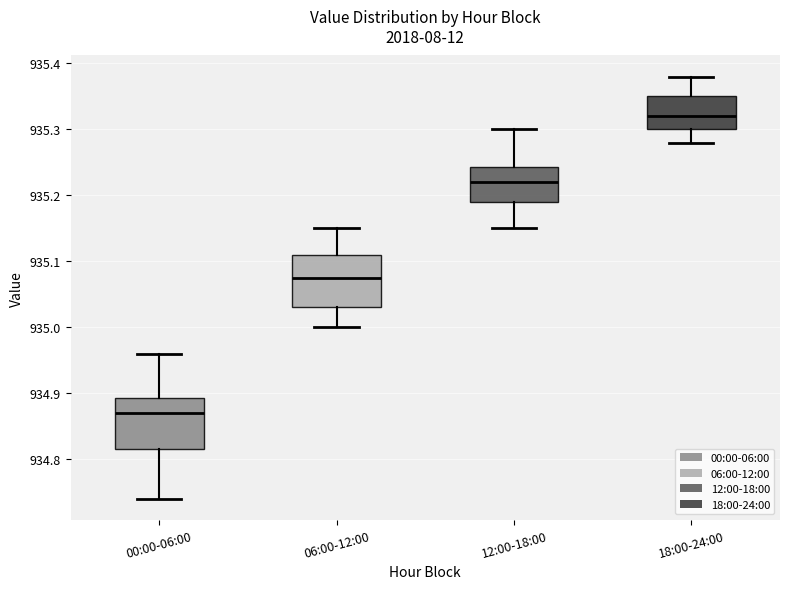

Which box's median line is the highest?

18:00-24:00